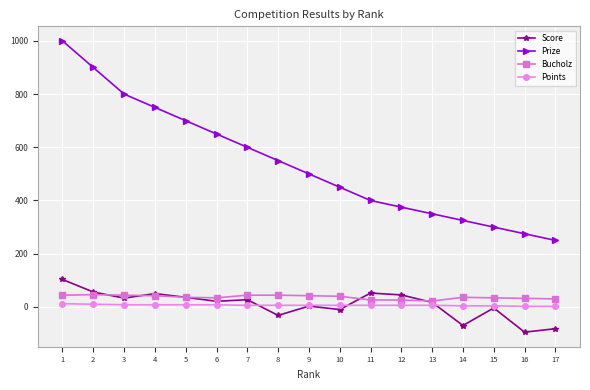

Between 3 and 12, which series saw the biggest shift?

Prize